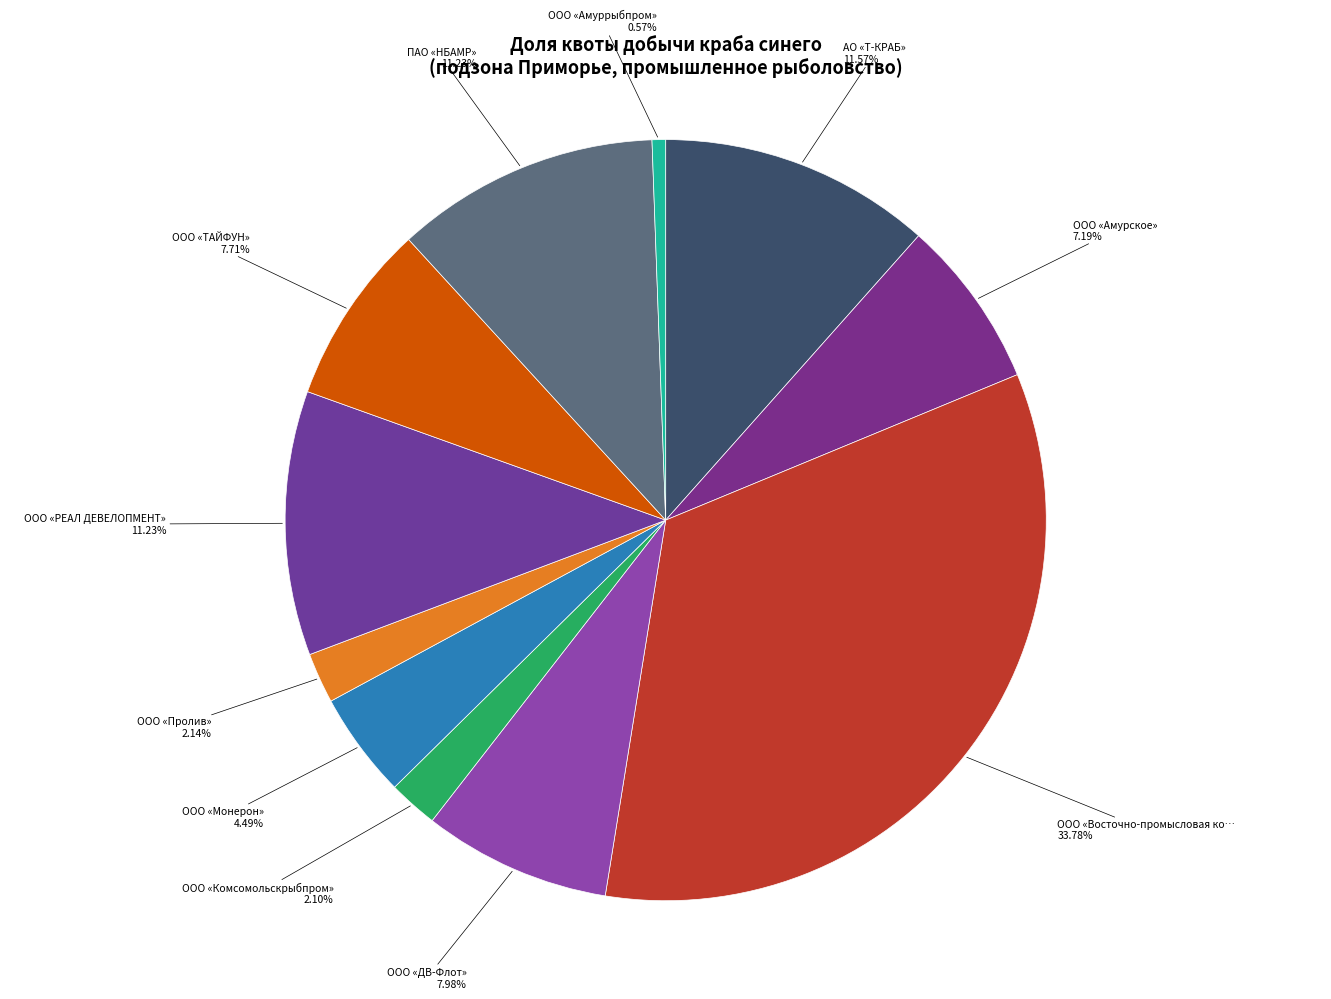

How many slices are in this pie chart?

11